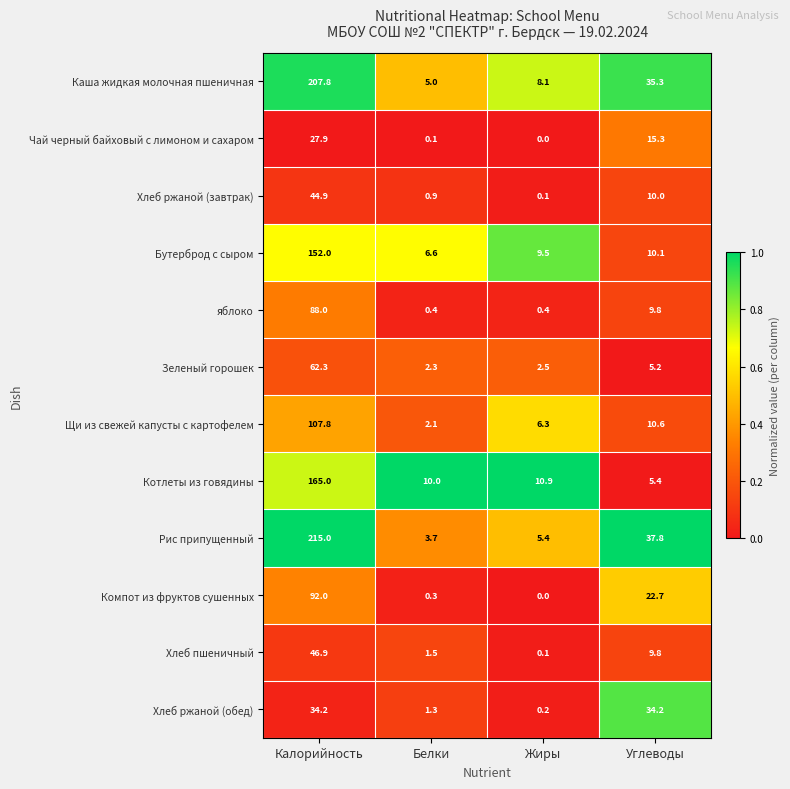

Which series has the widest spread of values?

Рис припущенный